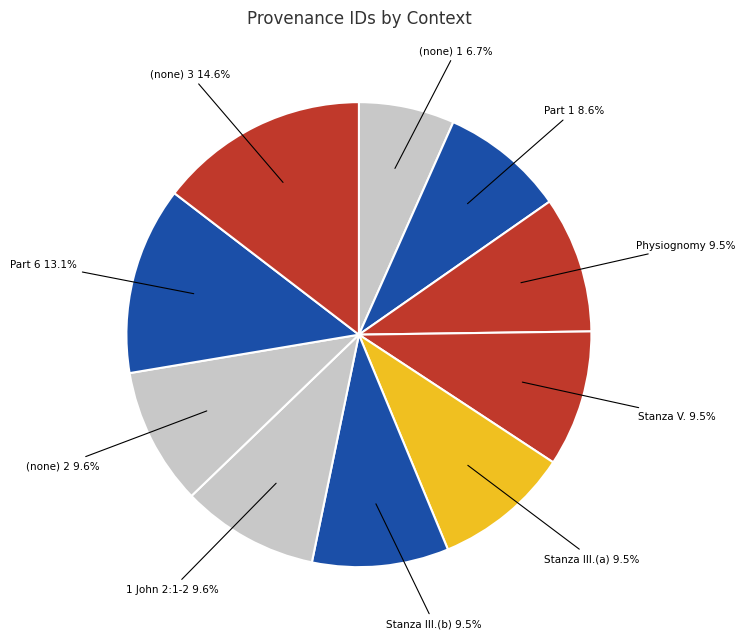

Count the number of slices in the pie.

10